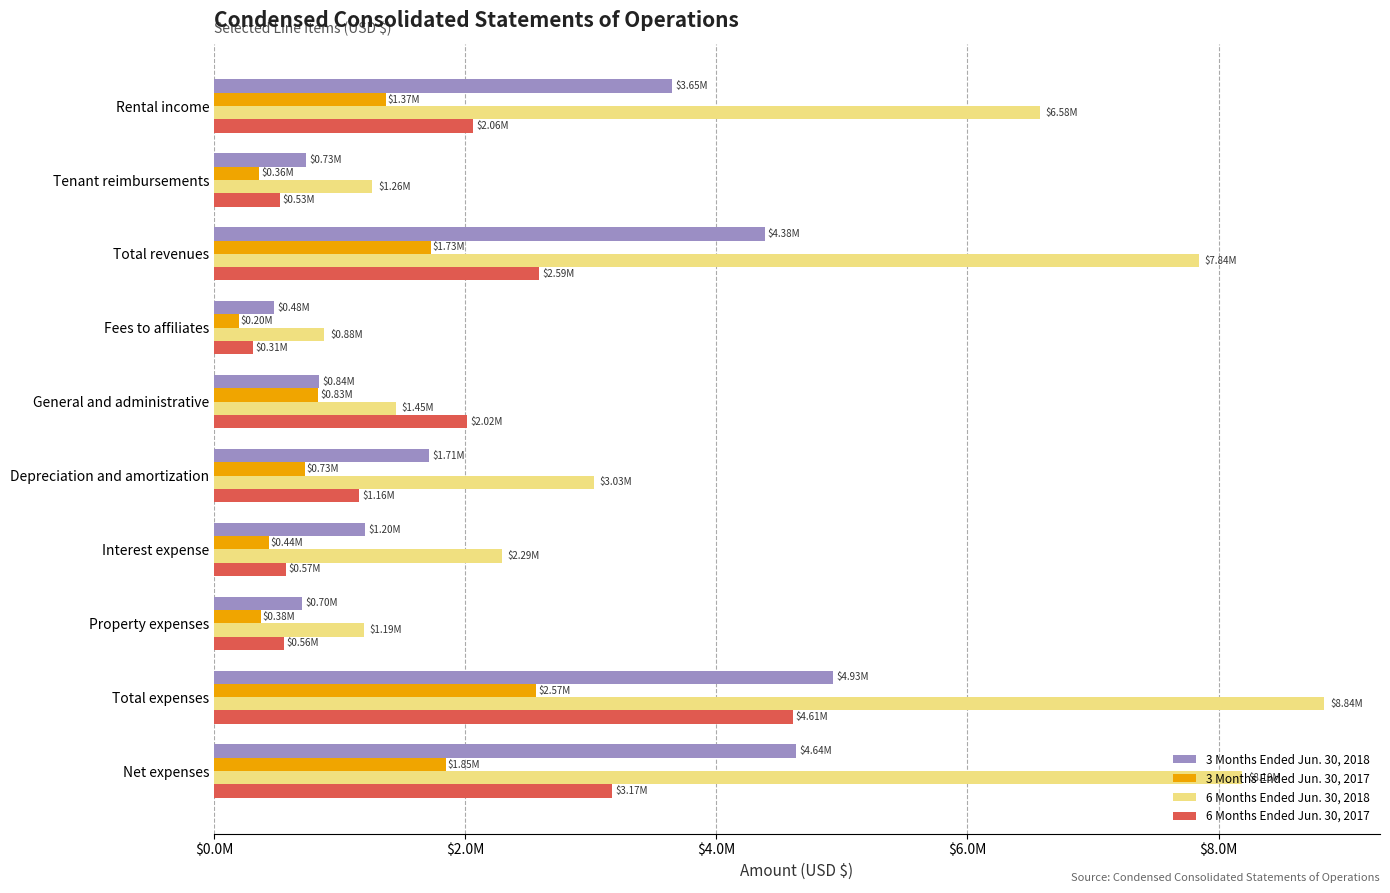

What are all the series names shown in the legend?

3 Months Ended Jun. 30, 2018, 3 Months Ended Jun. 30, 2017, 6 Months Ended Jun. 30, 2018, 6 Months Ended Jun. 30, 2017